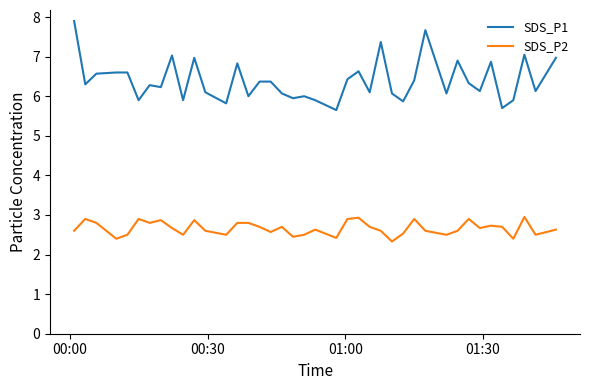

What is the smallest value displayed?

2.3